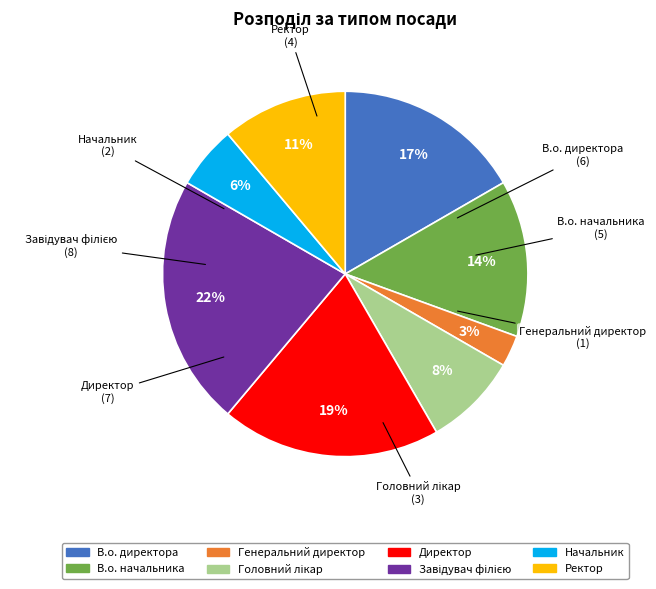

Which category has the smallest portion of the pie?

Генеральний директор